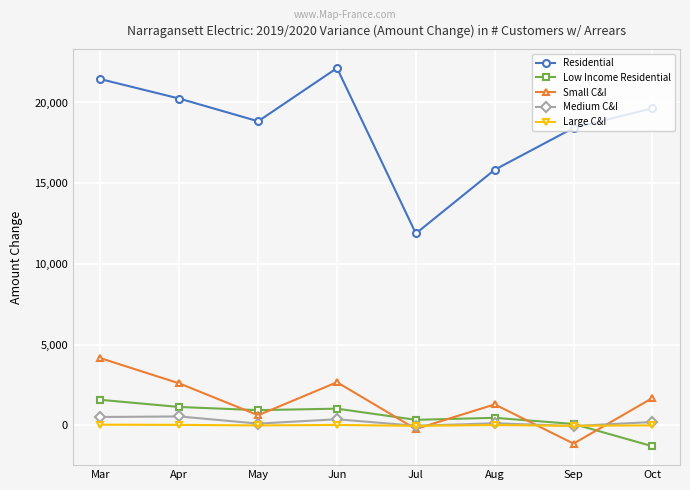

In Low Income Residential, how many points are lower than both neighbors (excluding endpoints)?

2